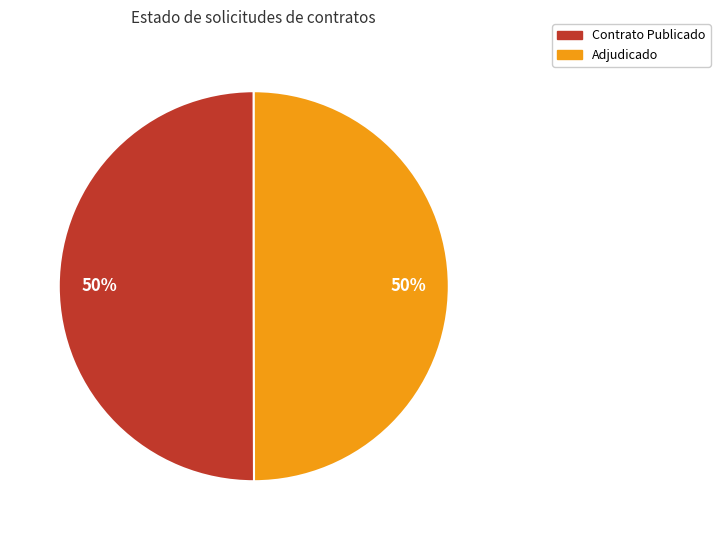

To the nearest percent, what is the average slice percentage?

50%